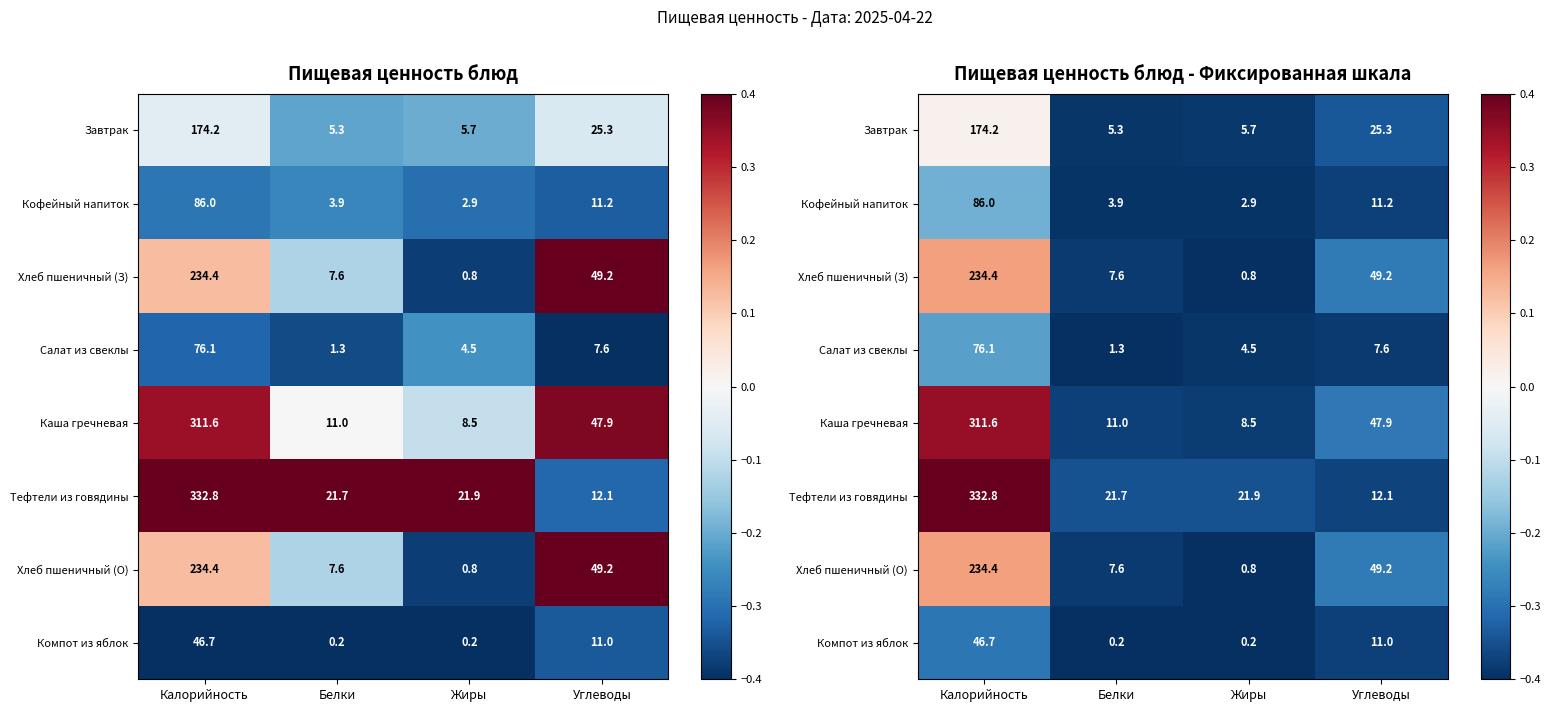

Where is Хлеб пшеничный (О) nearest to the value 0?

Калорийность